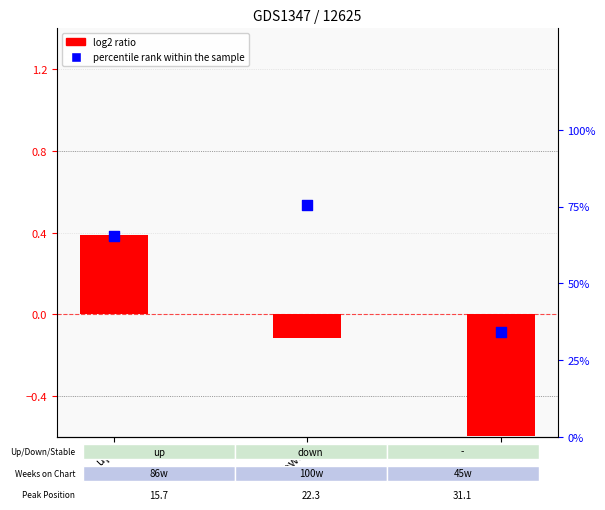

Which series reaches the minimum Y coordinate?

log2 ratio